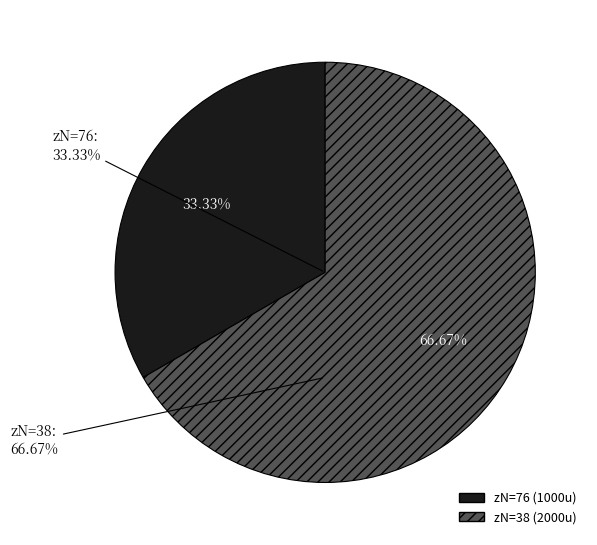

Which has a higher value, 76 or 38?

38